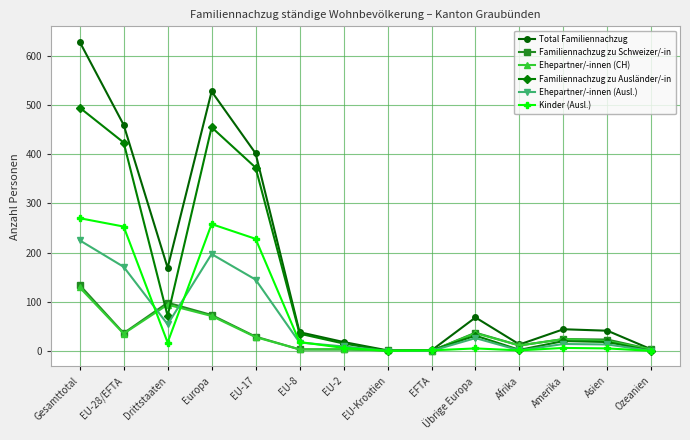

Read the Total Familiennachzug value at Drittstaaten.

169